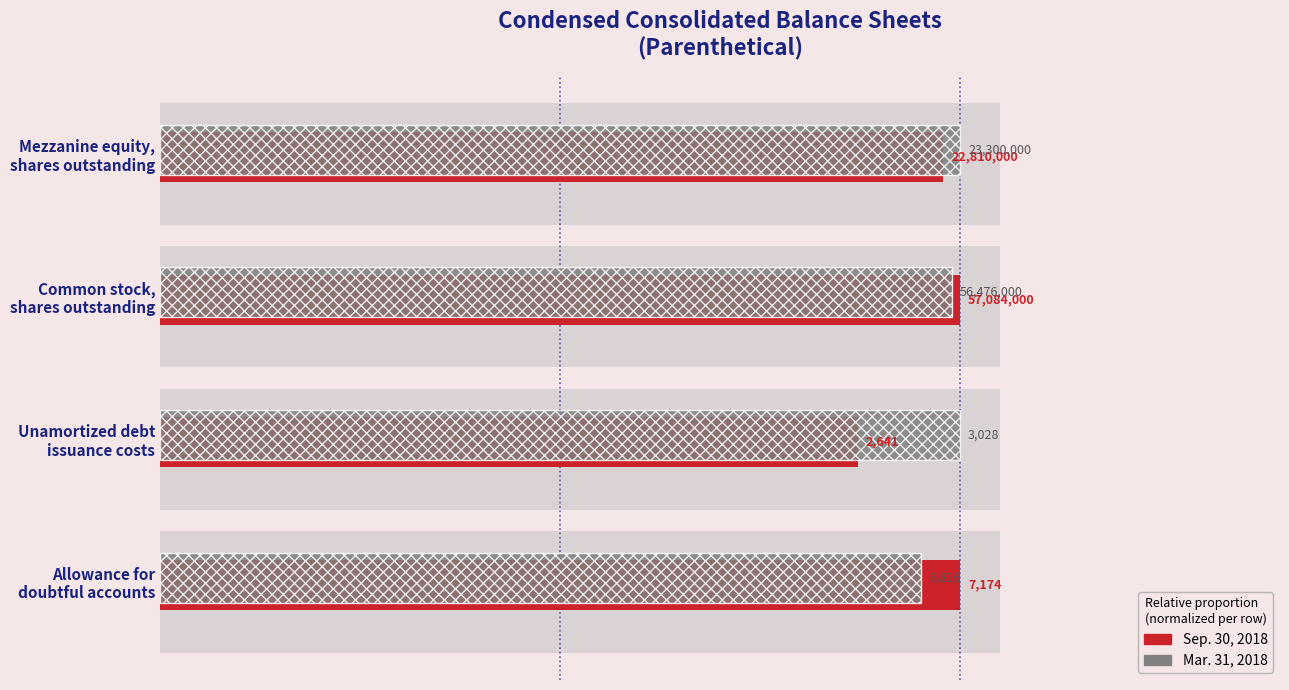

How many bars are there in each group?

2